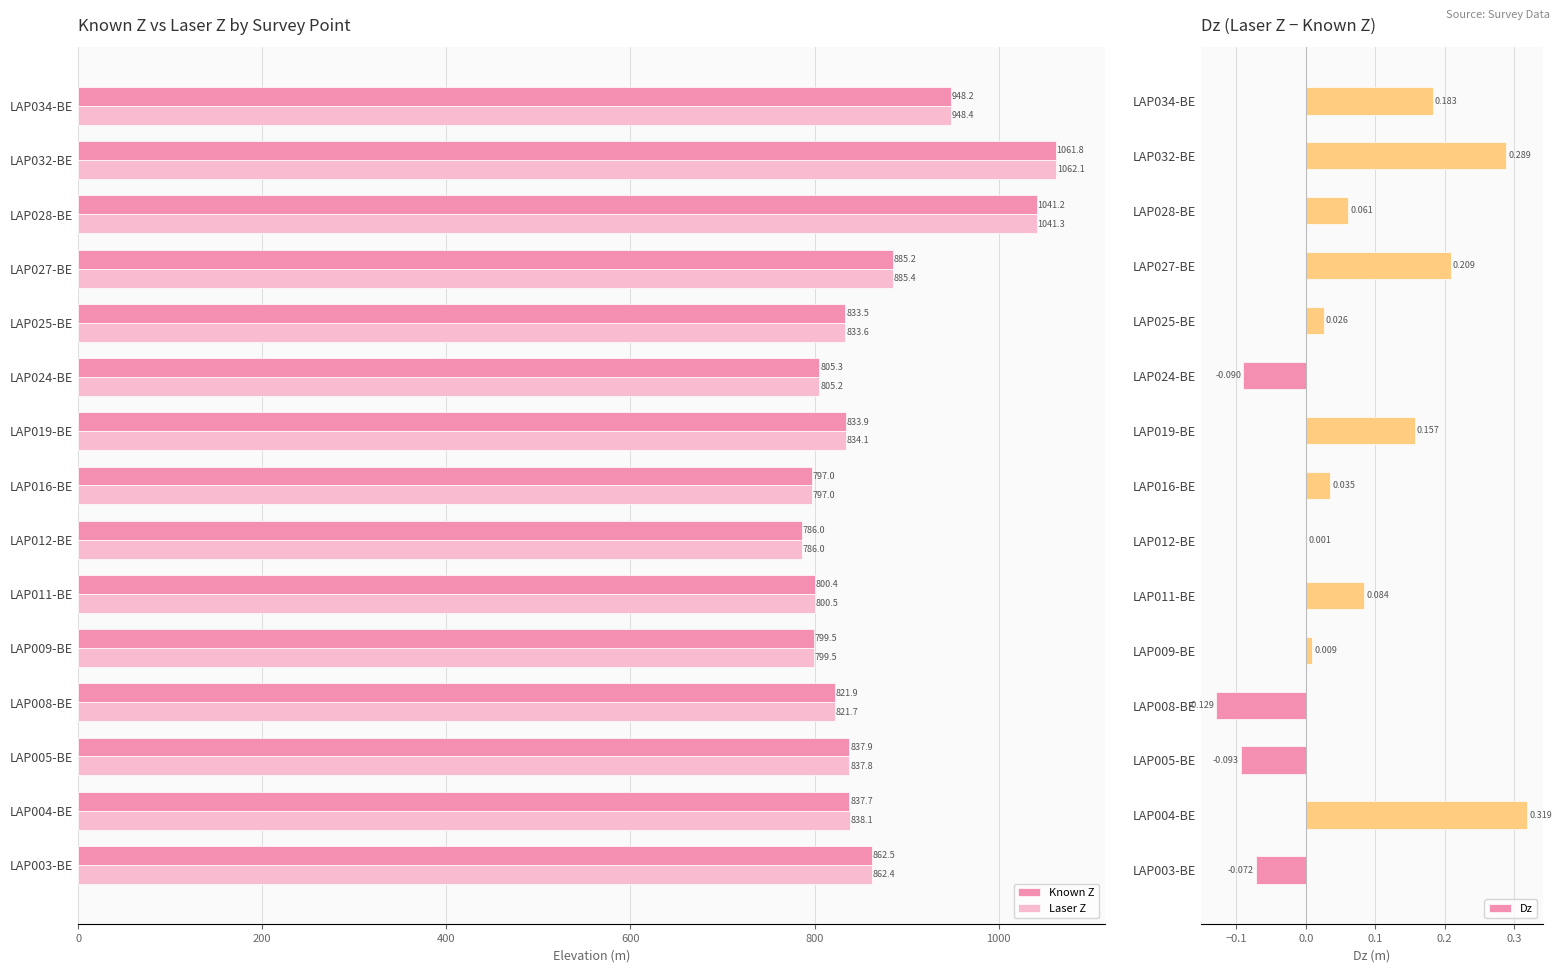

Rank the series by their maximum value, from highest to lowest.

Laser Z, Known Z, Dz